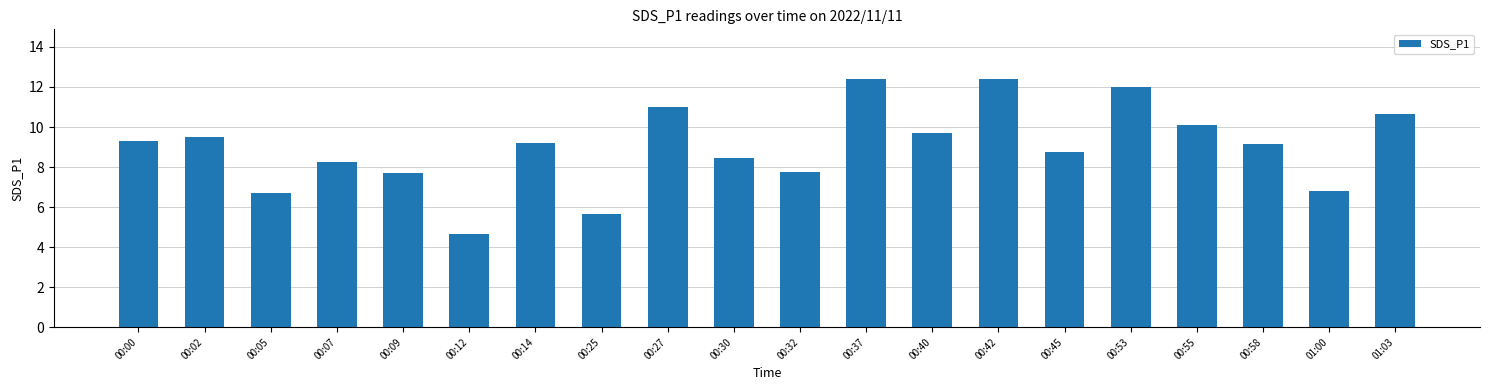

What is the maximum value shown in the chart?

12.4